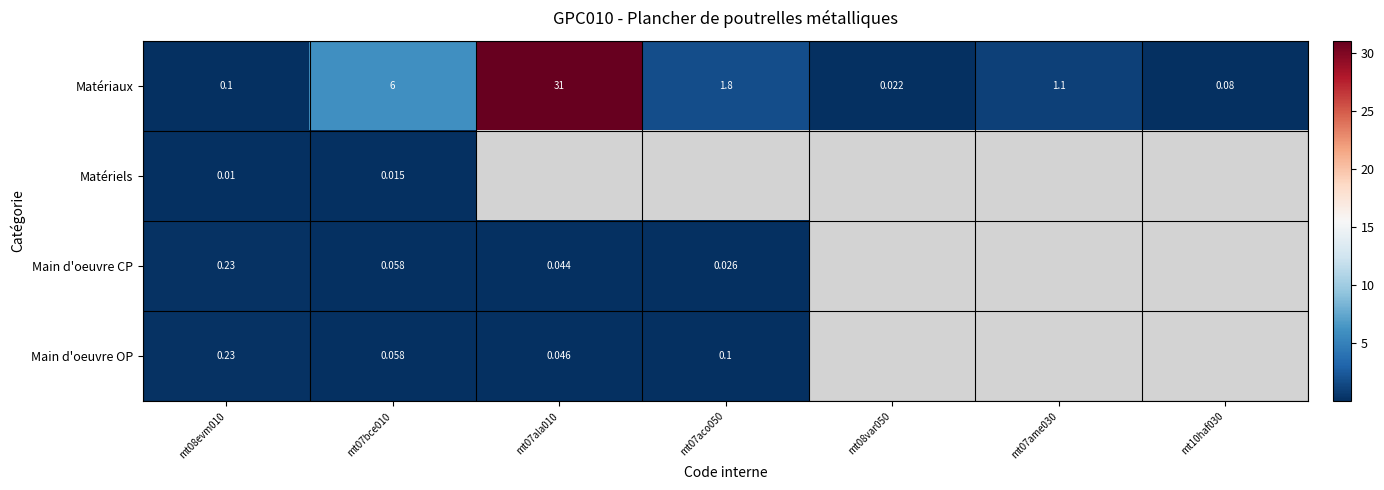

Which has a higher value, mt07ala010 or mt07bce010?

mt07ala010